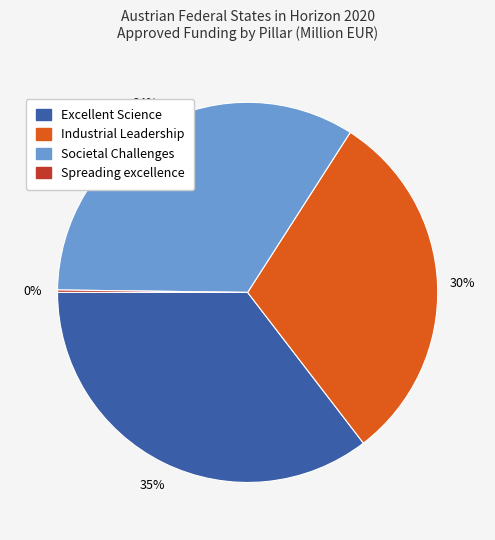

Which slice is the largest?

Excellent Science